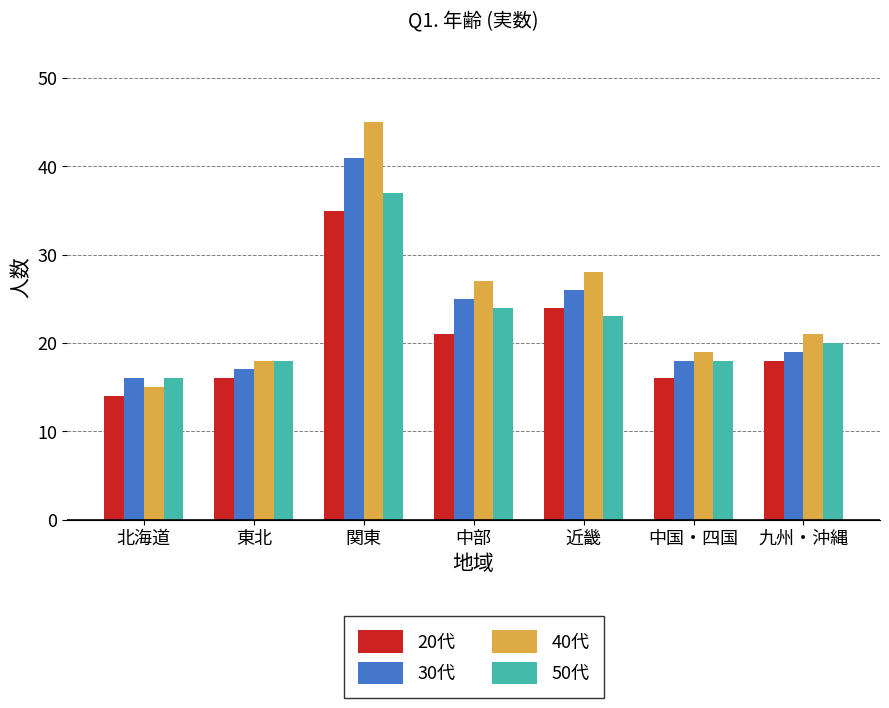

Which label corresponds to the largest value in the chart?

関東